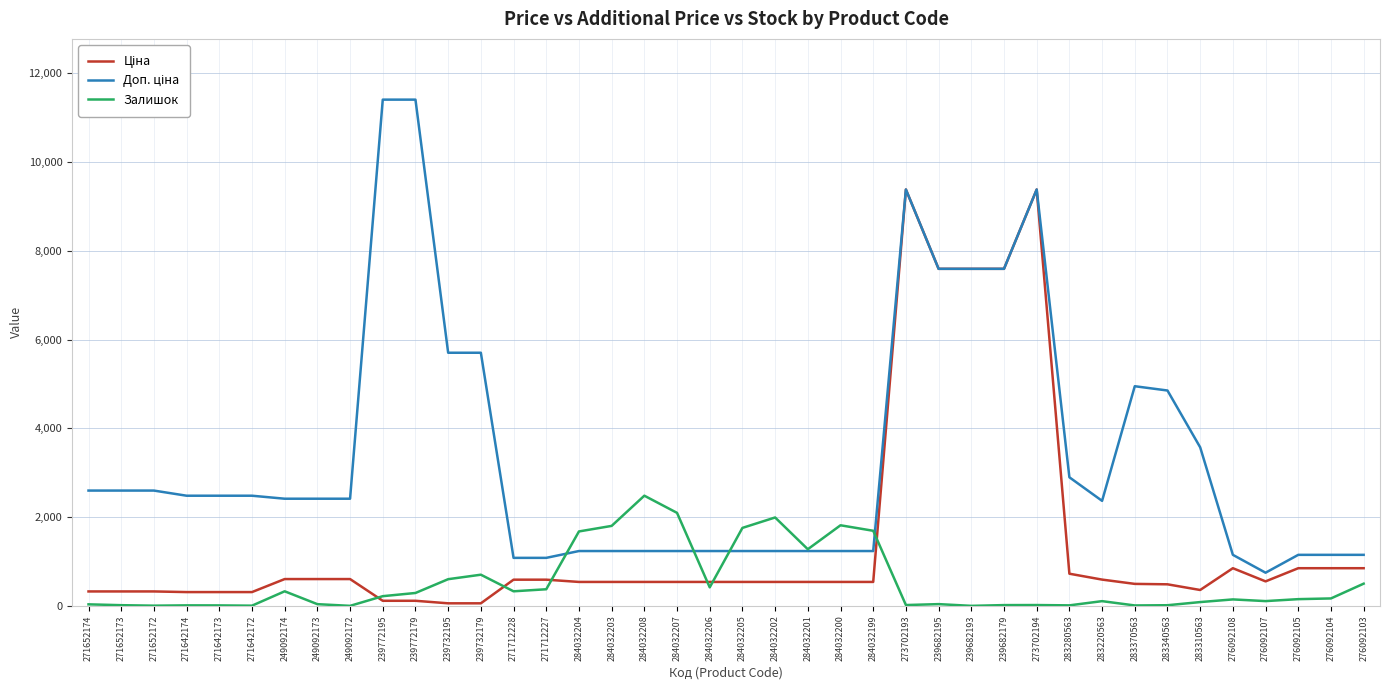

The value of Залишок at 284032208 is 2483.0. True or false?

True